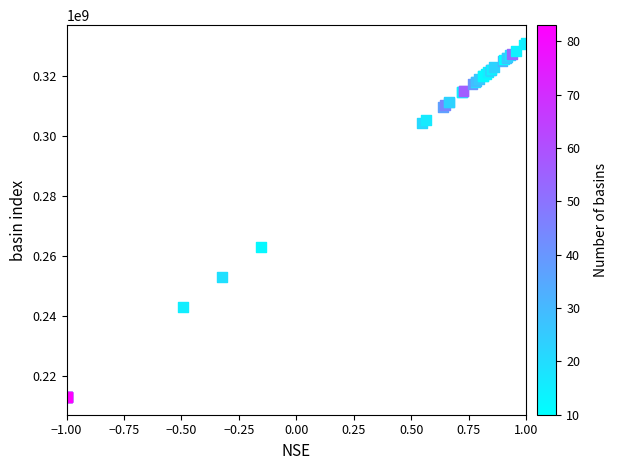

What Y value in the scatter plot is closest to 271938327?

262901572